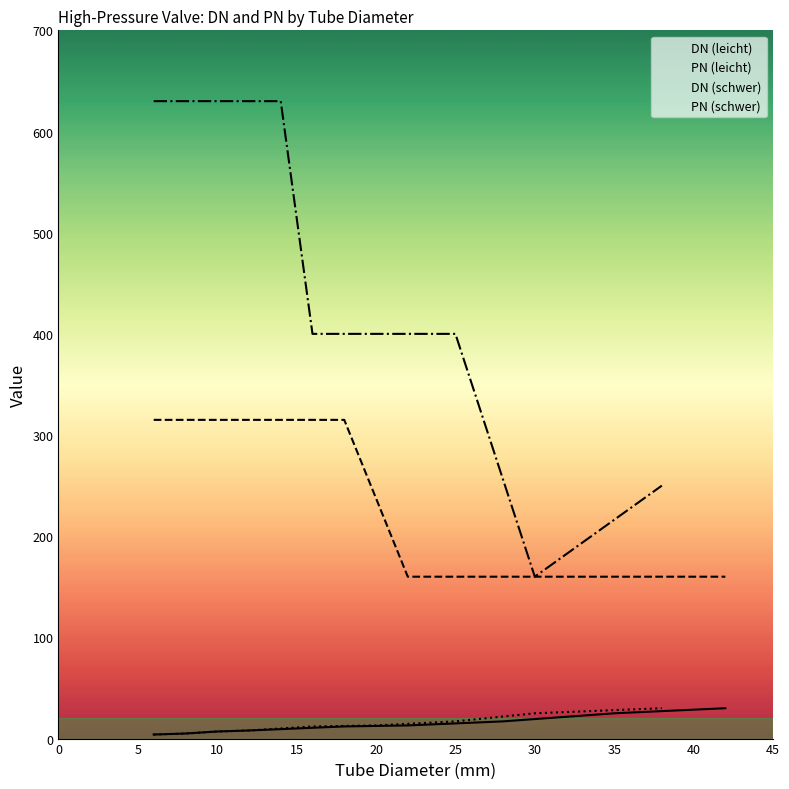

What is the label of the 5th point from the left?

15